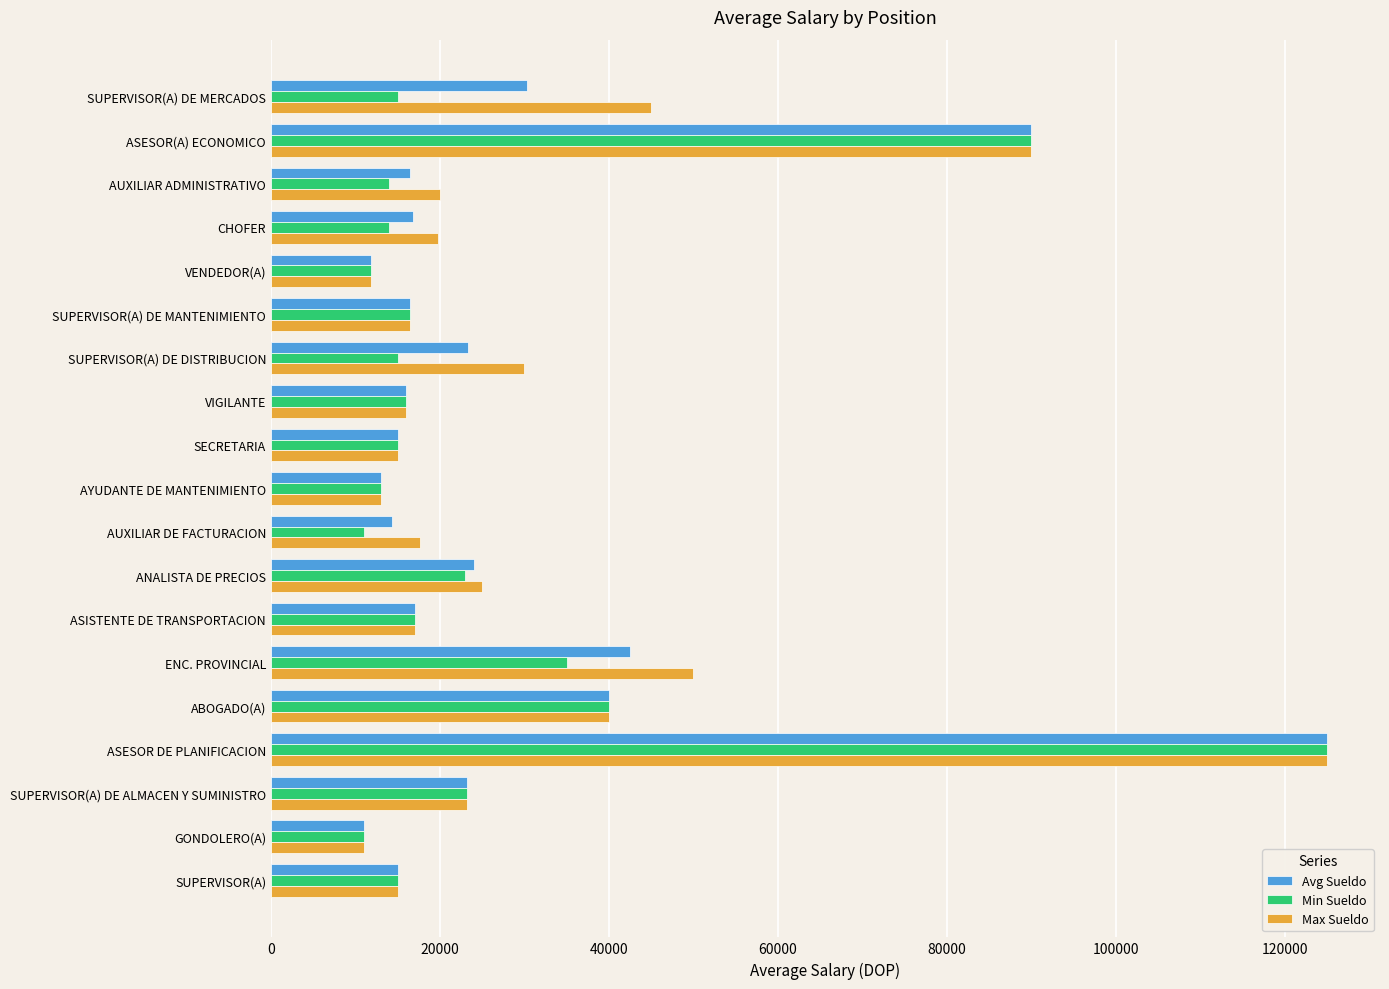

At which category is the sum across all series the highest?

ASESOR DE PLANIFICACION